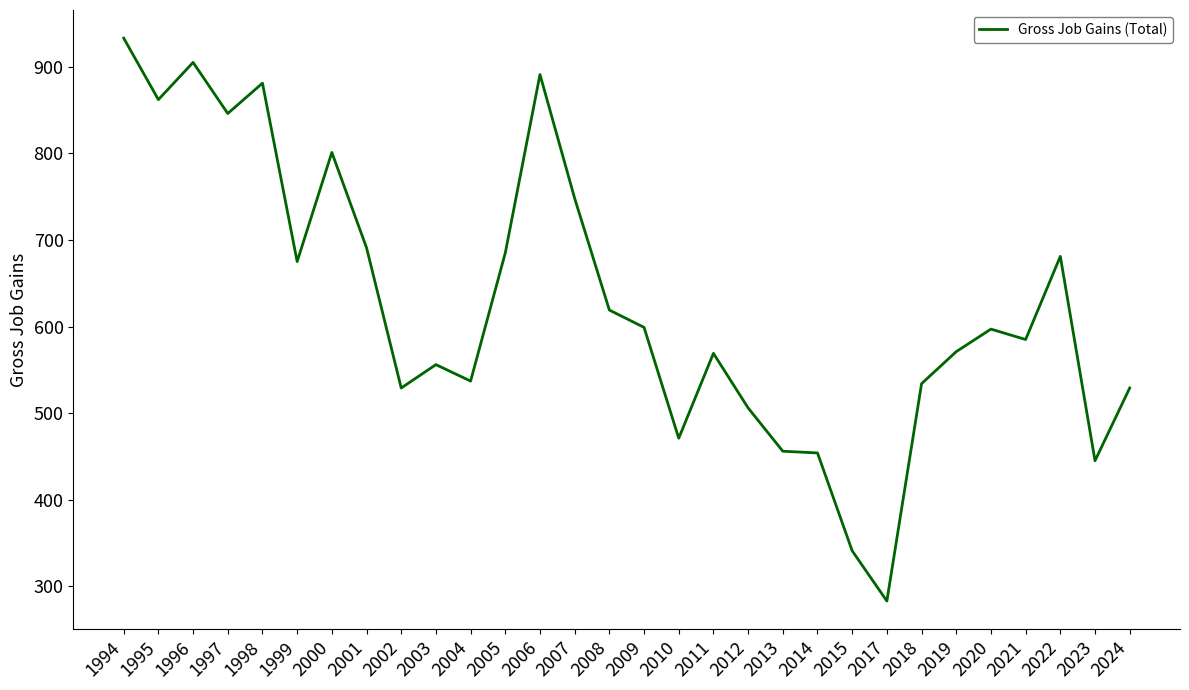

What is the difference between the maximum and minimum values?

650